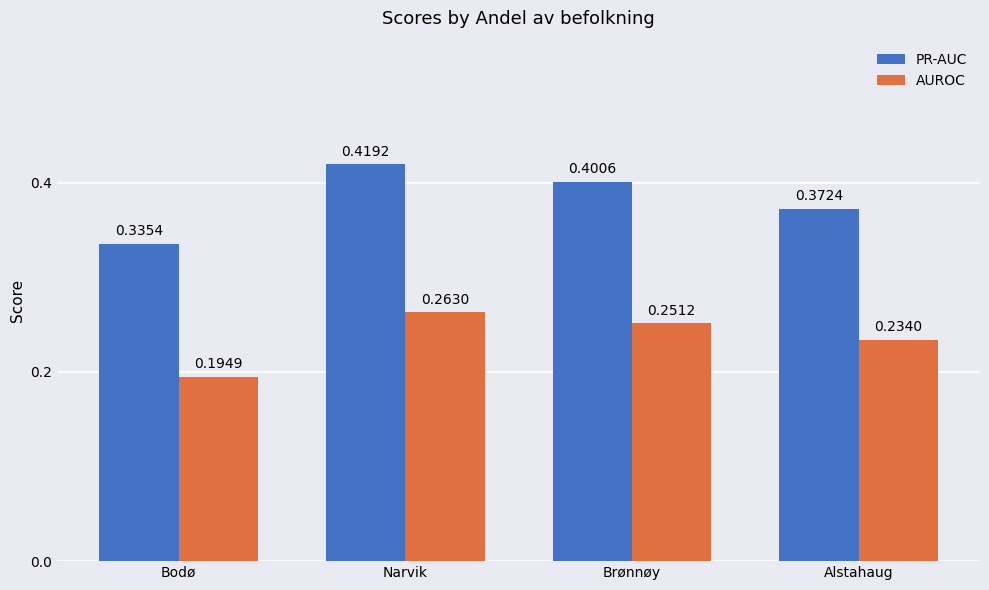

Where is PR-AUC nearest to the value 0?

Bodø